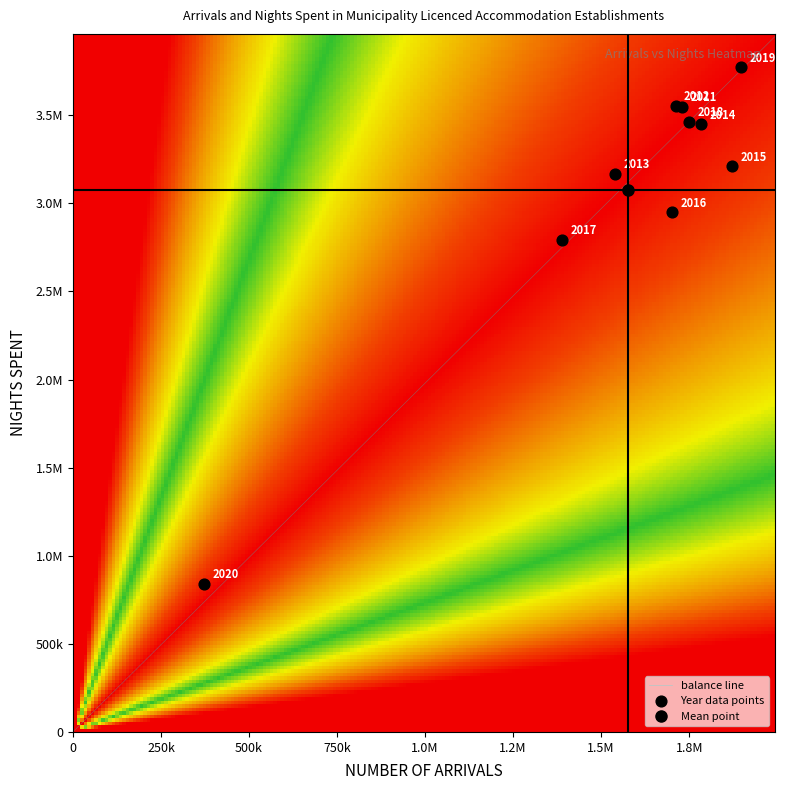

Approximately how many times larger is the value at 2015 compared to 2017?

1.1